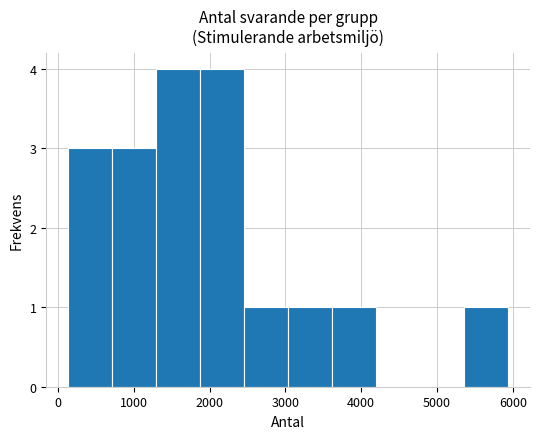

Reading left to right, transcribe this chart: for each bar, give the range it covers on the x-axis and its height. Neither the bar edges nor the heights are printed on the chart, so give them approximately, as read against the axes.

100 to 700: 3
700 to 1300: 3
1300 to 1900: 4
1900 to 2500: 4
2500 to 3000: 1
3000 to 3600: 1
3600 to 4200: 1
4200 to 4800: 0
4800 to 5400: 0
5400 to 5900: 1